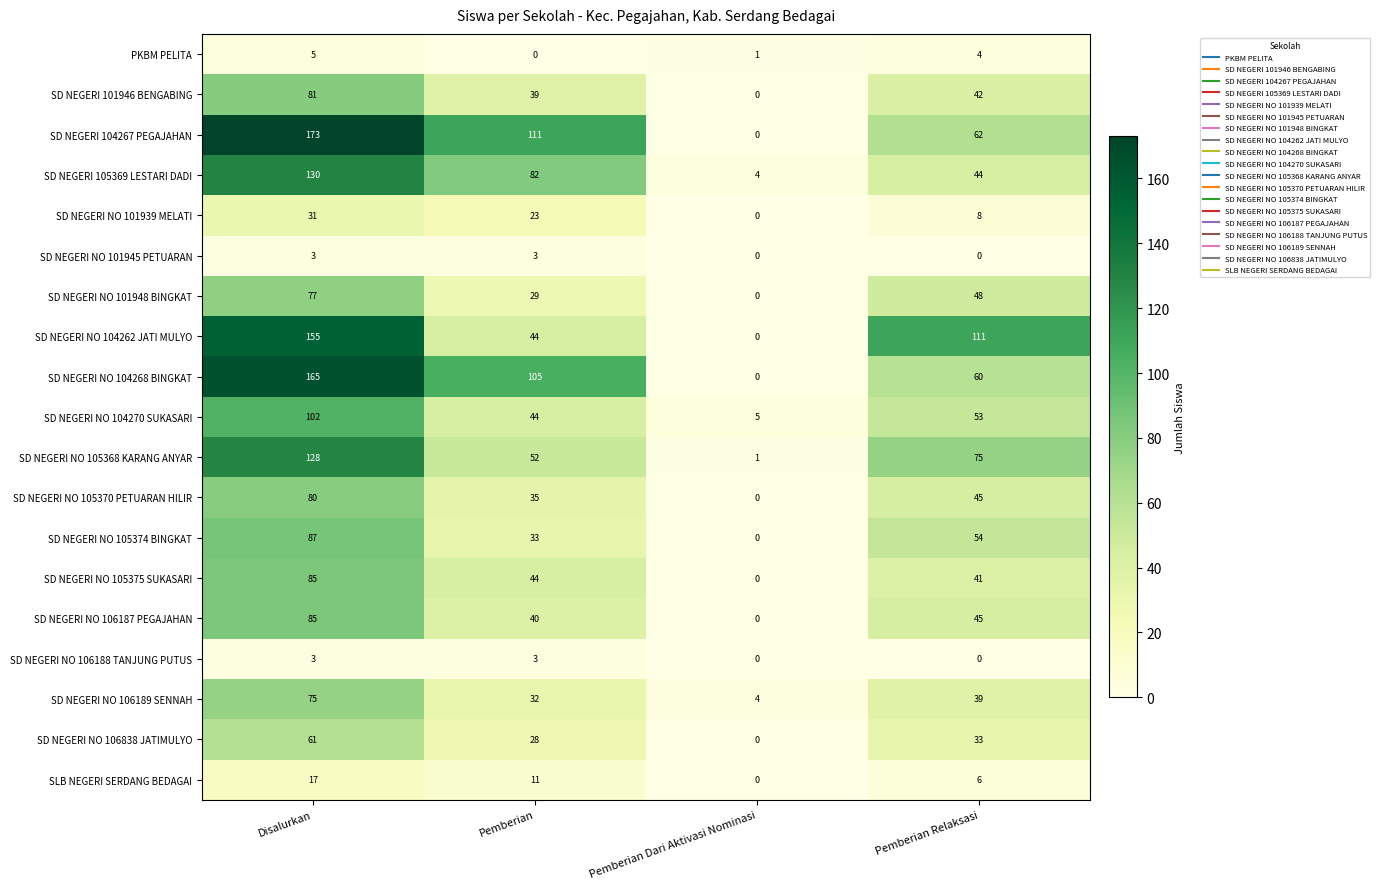

How many positive values does the SD NEGERI NO 105370 PETUARAN HILIR series have?

3